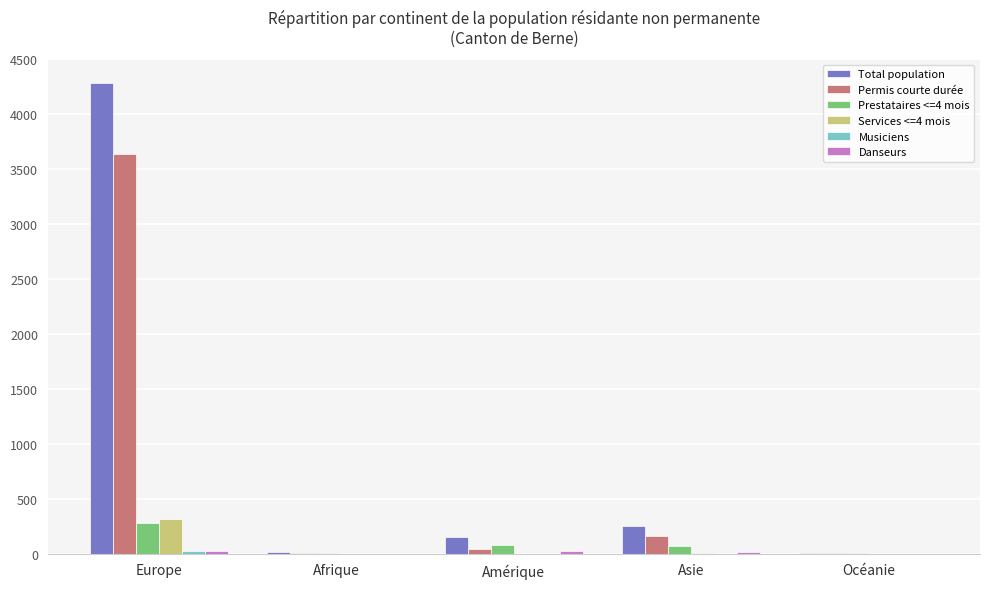

Which category has the highest value in the Services <=4 mois series?

Europe